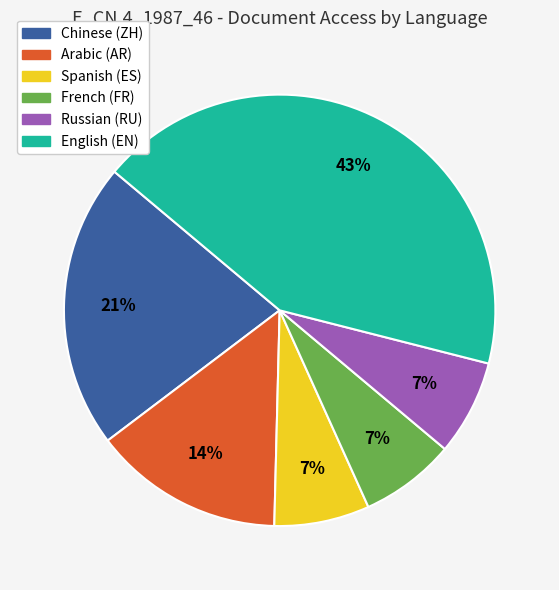

What percentage is the Spanish (ES) slice, to the nearest percent?

7%